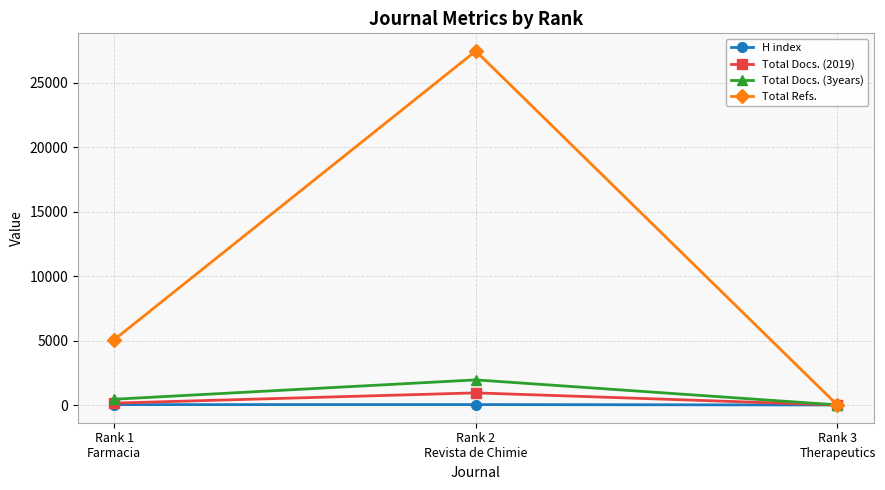

Read the Total Docs. (3years) value at Rank 2
Revista de Chimie, to the nearest 50.

1950